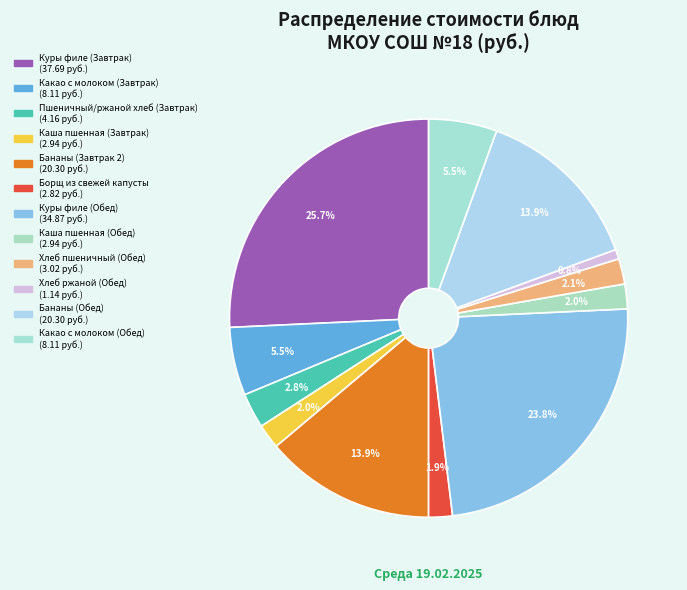

Approximately how many times larger is the value at Бананы (Обед) compared to Хлеб ржаной (Обед)?

17.8